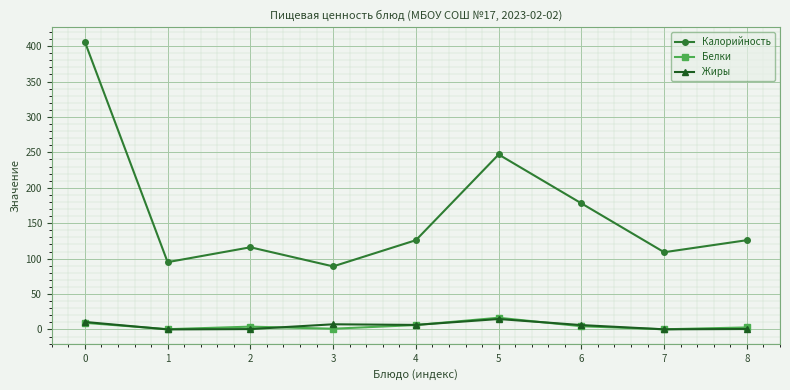

What is the value of the Жиры point at the 3rd from the left?

0.5